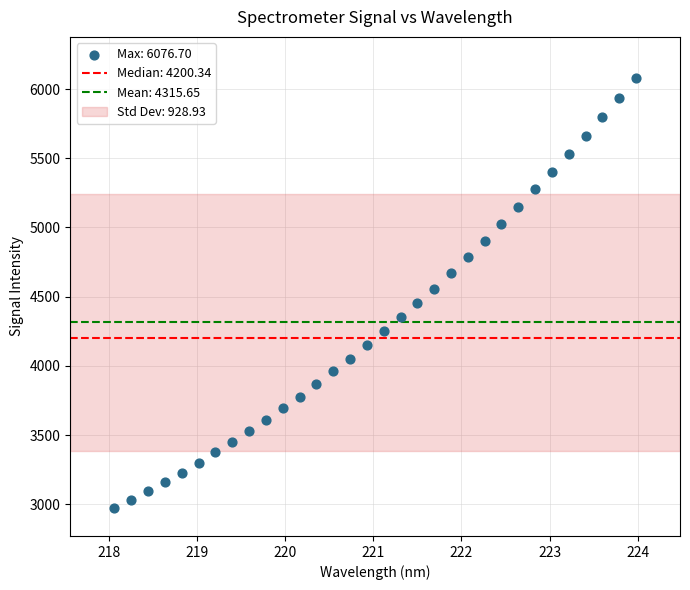

What is the range of X values (max minus min)?

5.9